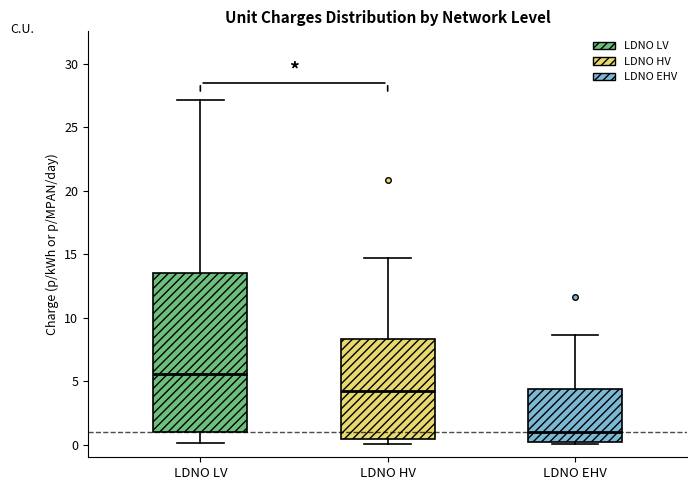

Reading left to right, transcribe this box plot: for each box, give where its median line is, the range the box spans, and where its two whiskers end, as read against the y-axis. The values are not printed on the chart, so give them approximately, as read against the axis.

LDNO LV: median 5.5, box 1.0 to 13.5, whiskers 0.0 to 27.0
LDNO HV: median 4.5, box 0.5 to 8.5, whiskers 0.0 to 14.5
LDNO EHV: median 1.0, box 0.0 to 4.5, whiskers 0.0 to 8.5